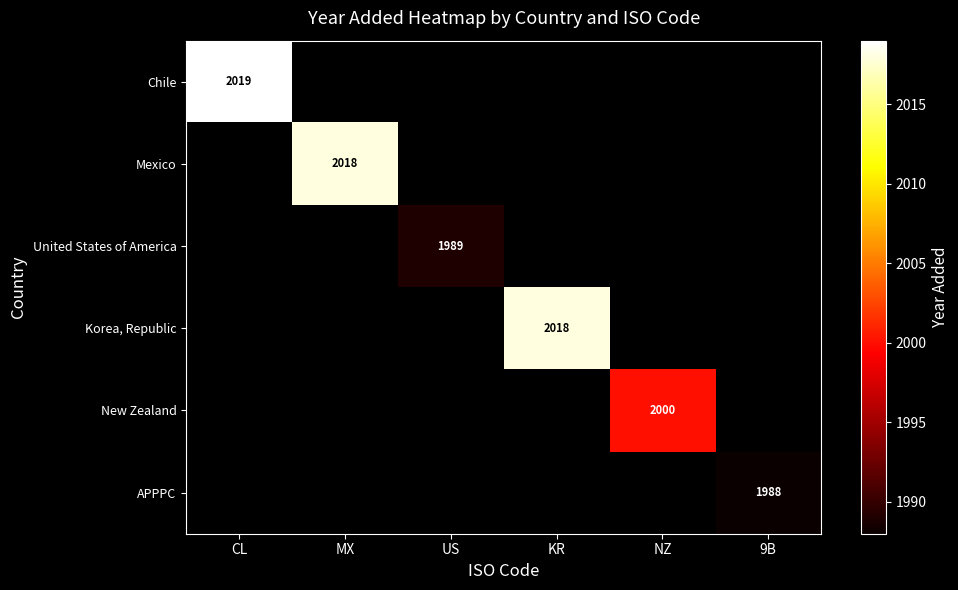

The United States of America series shows 1989 at US. True or false?

True